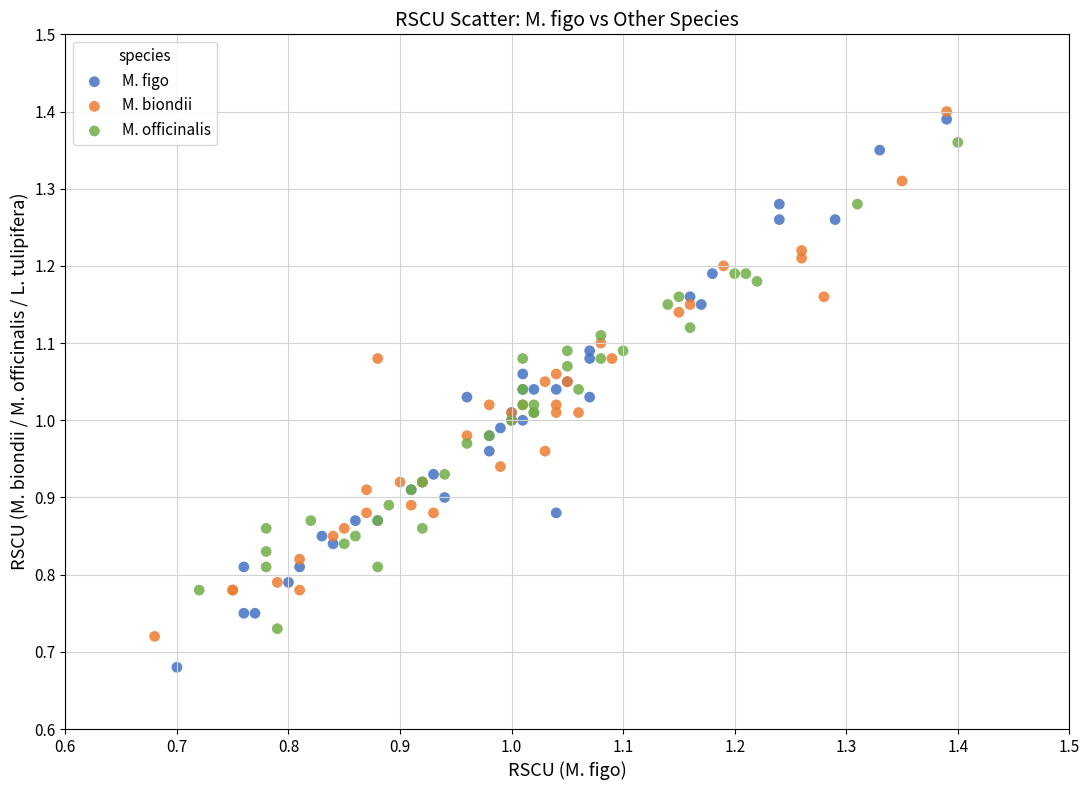

Which series has the largest Y range (max minus min)?

M. figo